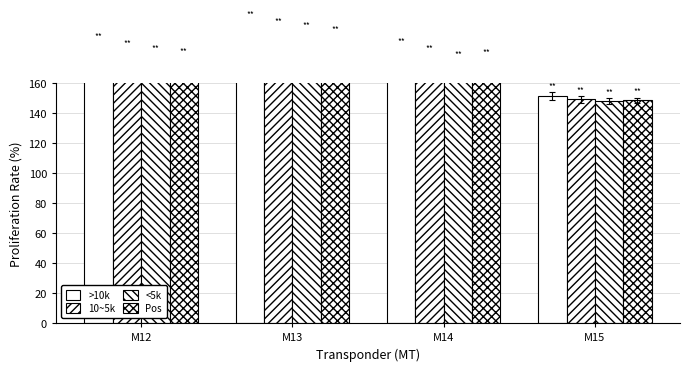

Reading right to left, what are all the values shown in this chart?

>10k: M15=151.2	M14=180.8	M13=197.1	M12=183.2
10~5k: M15=149.0	M14=175.9	M13=192.7	M12=179.3
<5k: M15=148.0	M14=172.8	M13=190.8	M12=176.1
Pos: M15=148.4	M14=174.1	M13=188.7	M12=174.4